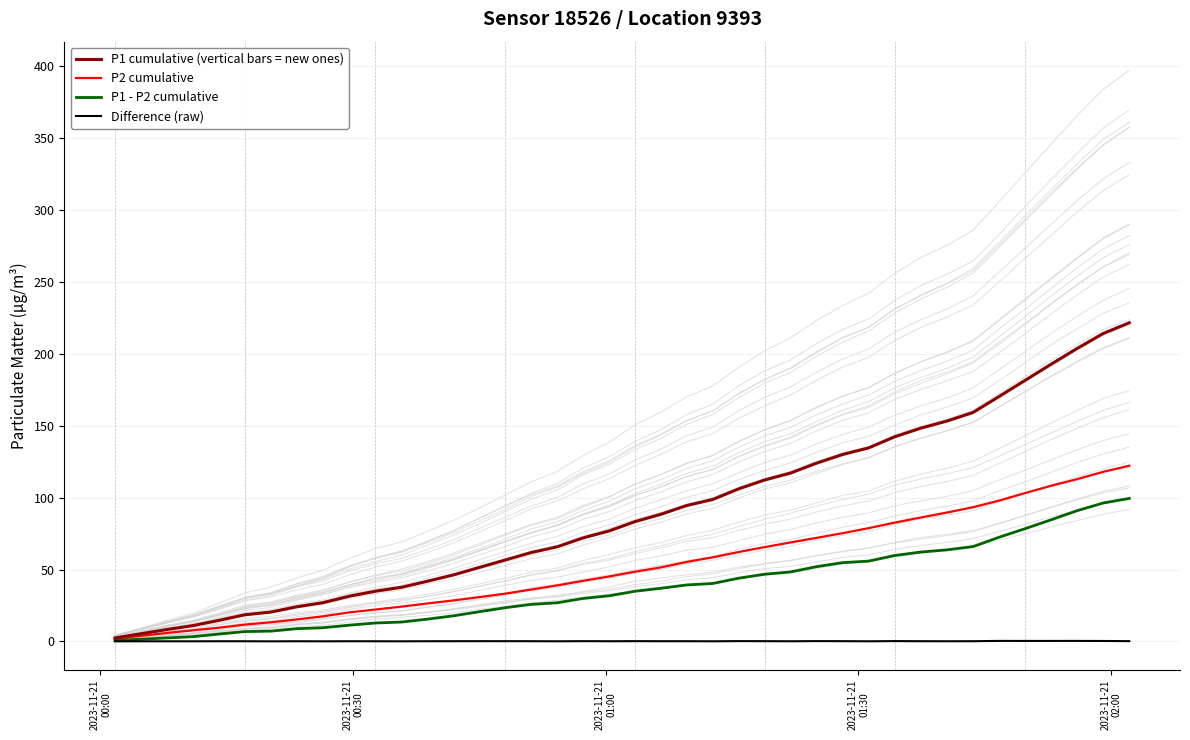

True or false: P1 cumulative (vertical bars = new ones) and P2 cumulative intersect in this chart.

False